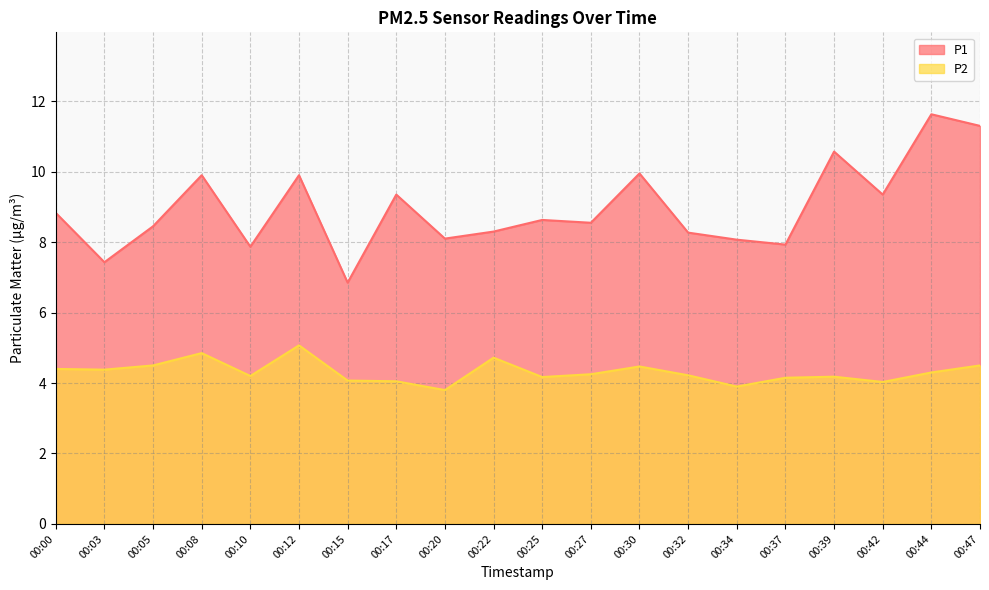

Rank the series by their maximum value, from highest to lowest.

P1, P2